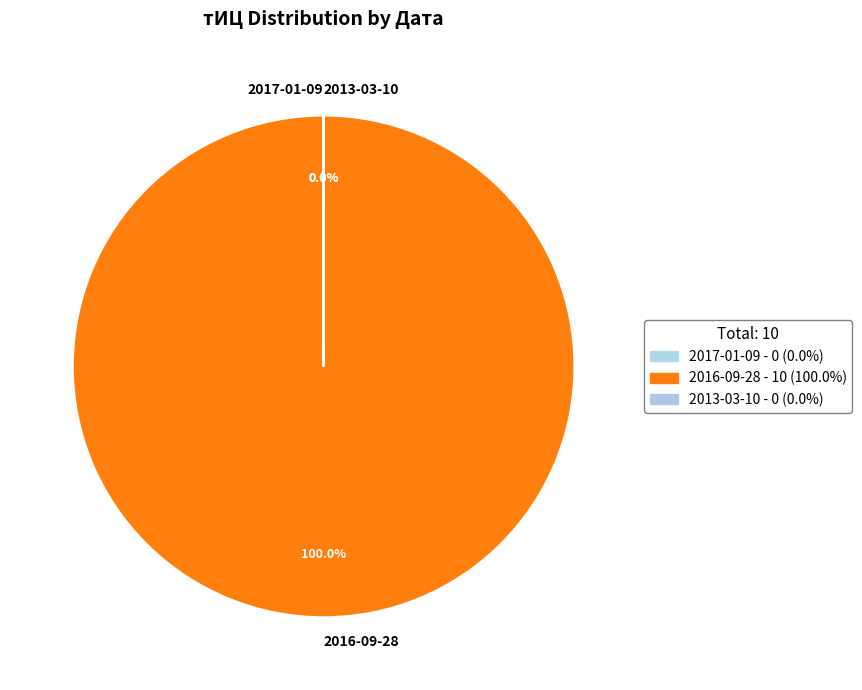

Which category accounts for the majority?

2016-09-28